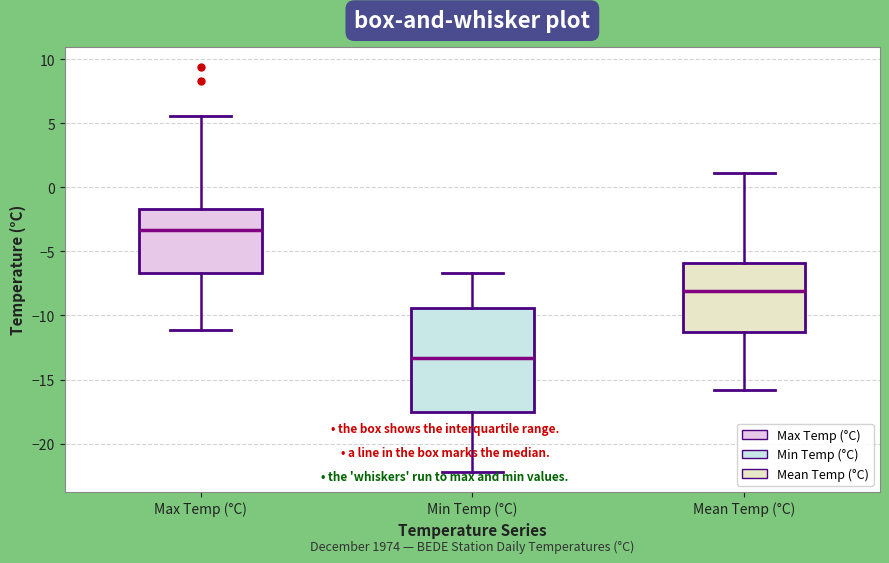

Which box's median line is the lowest?

Min Temp (°C)